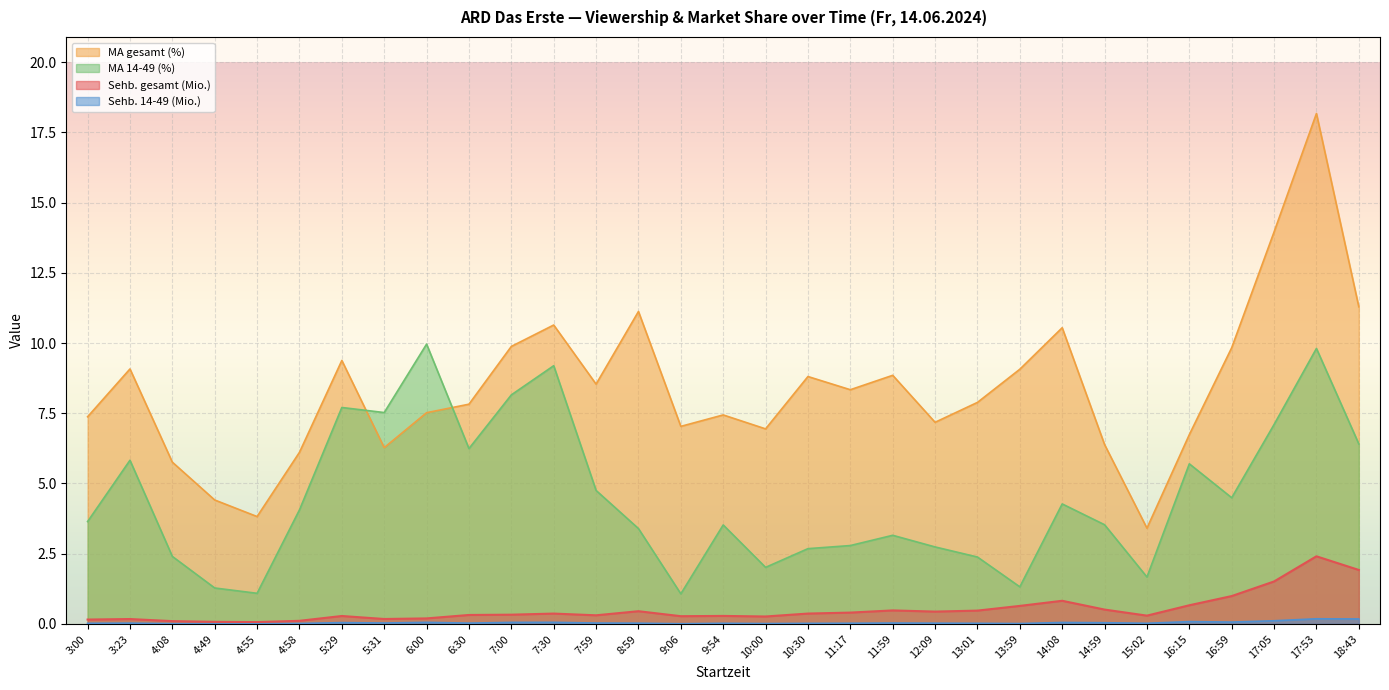

What is the spread (max minus min) of values at 9:06?

7.0